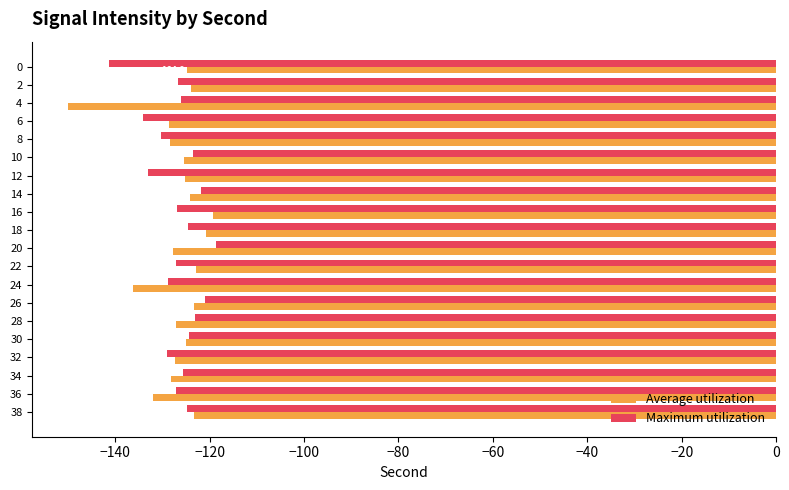

The Average utilization series shows -81.0 at 22. True or false?

False